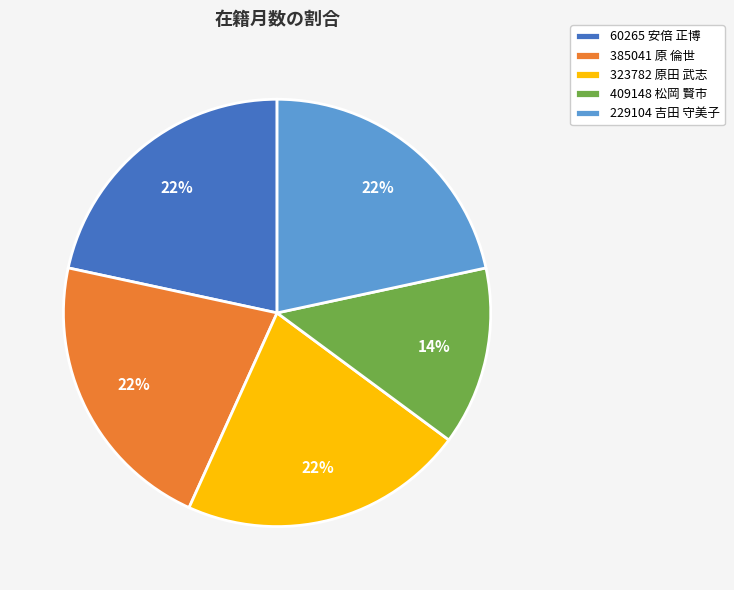

To the nearest percent, what portion does 385041 原 倫世 represent?

22%